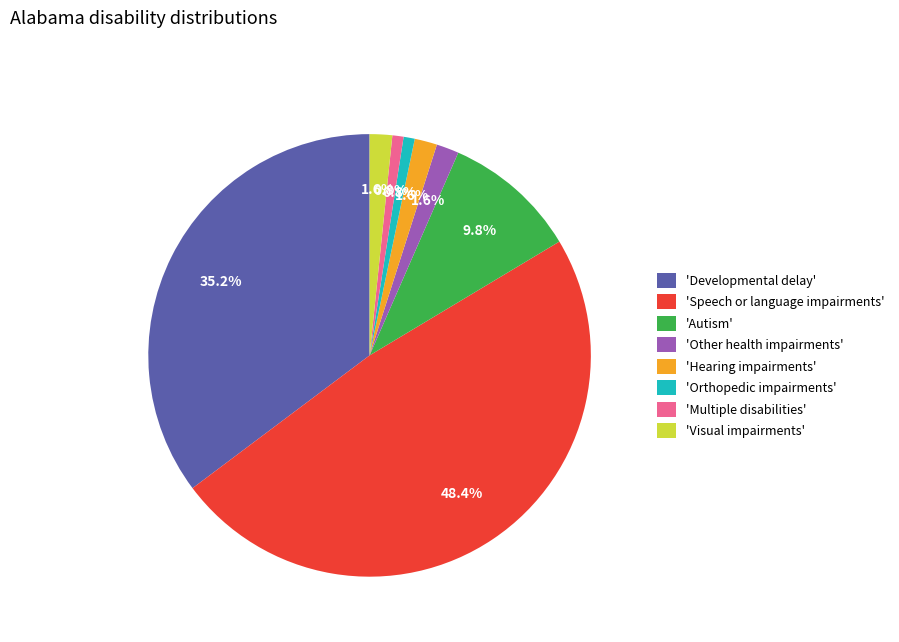

Which slice is the largest?

'Speech or language impairments'